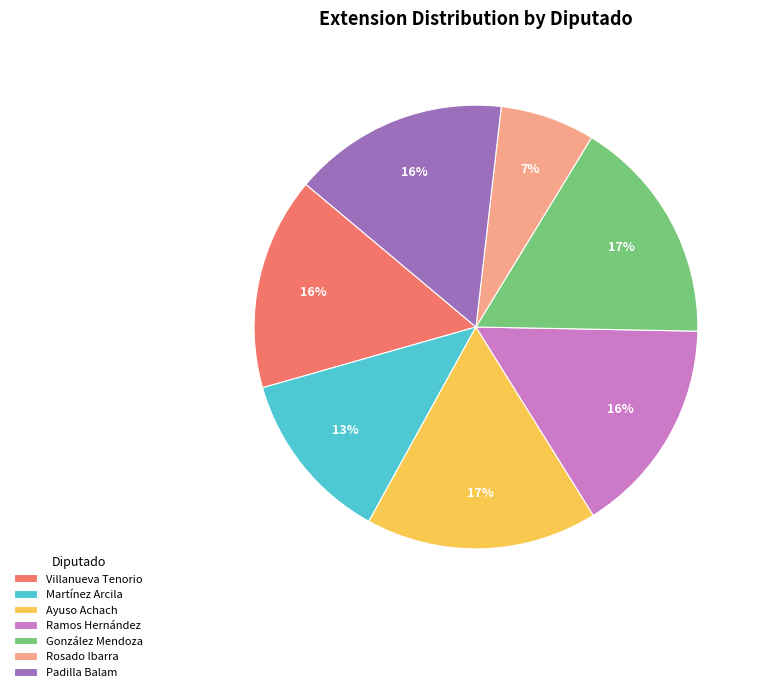

To the nearest percent, what is the difference between the largest and smallest slice percentages?

10%